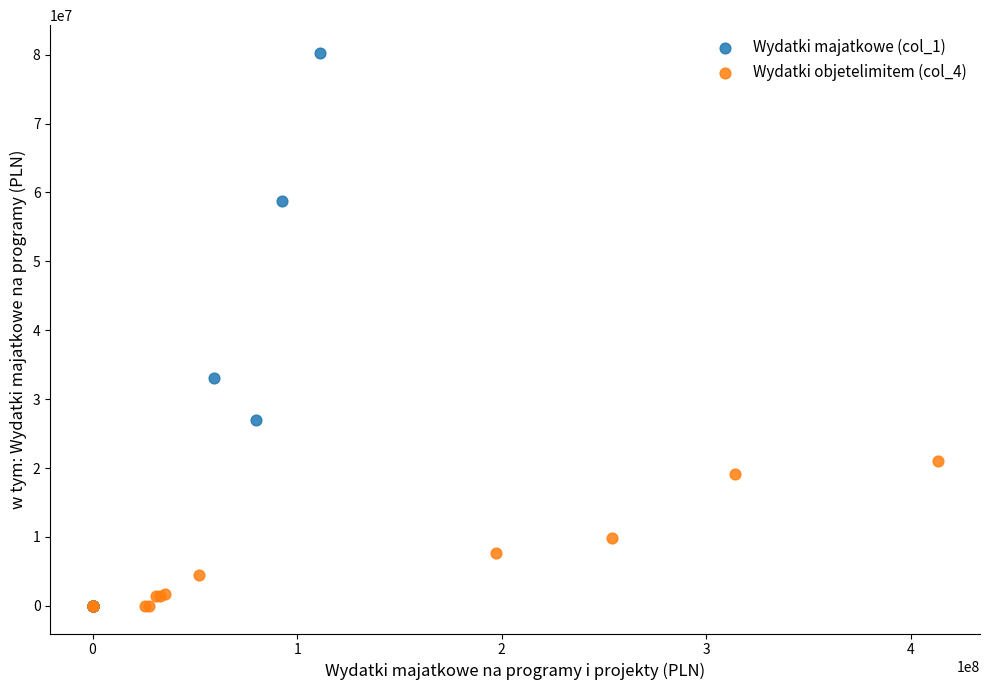

Which series contains the highest Y value?

Wydatki majatkowe (col_1)